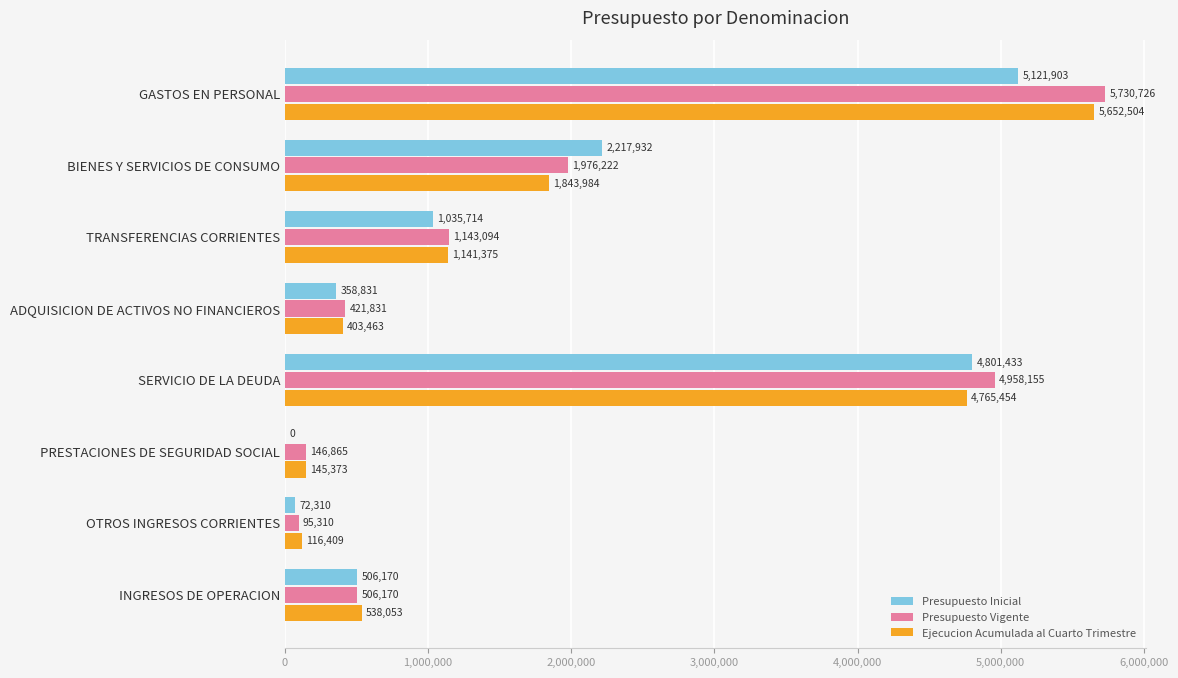

The value of Presupuesto Vigente at BIENES Y SERVICIOS DE CONSUMO is 1976222. True or false?

True